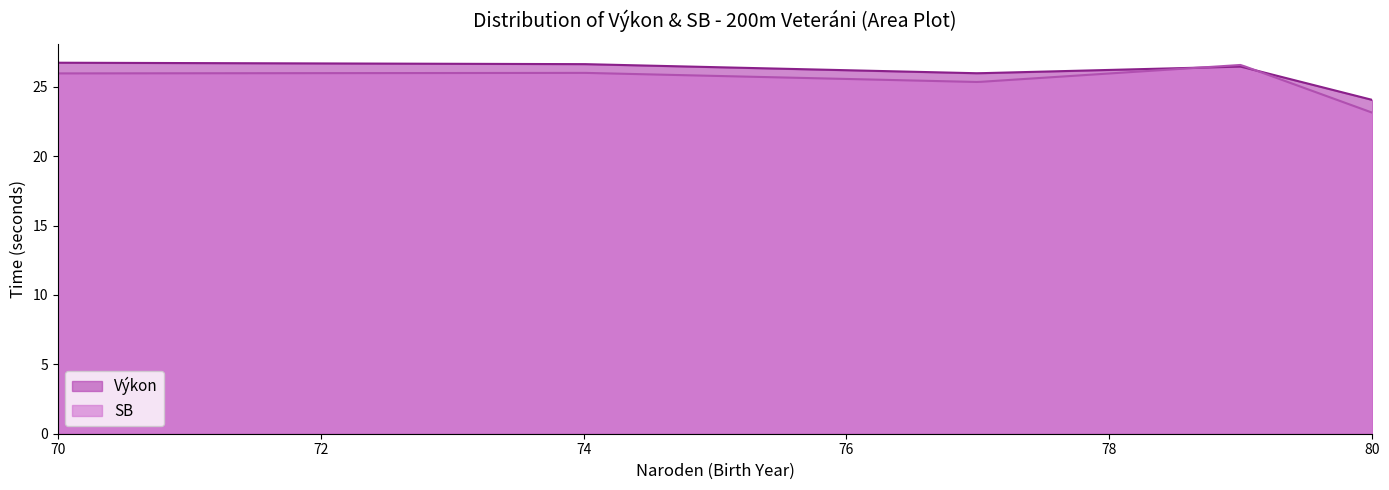

What is the greatest value displayed?

26.7